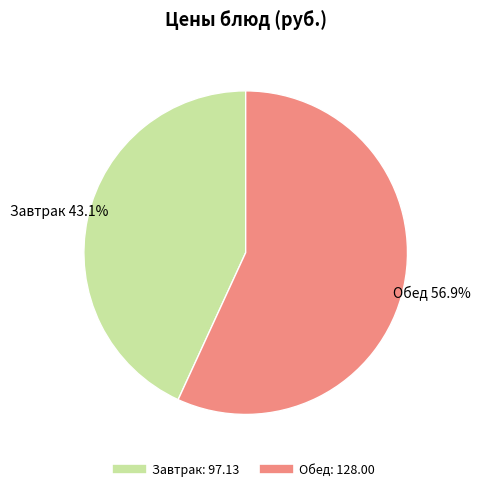

Does any single category account for the majority?

Yes